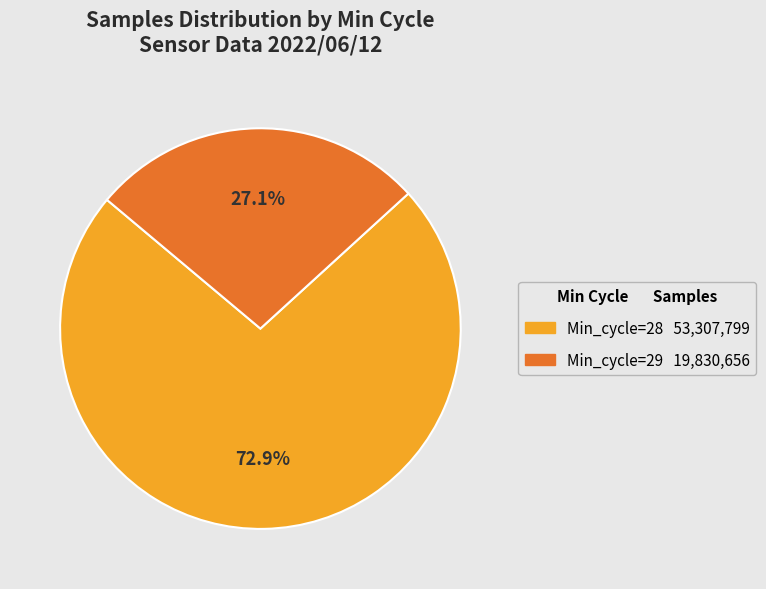

Is there any slice that represents more than half of the pie?

Yes